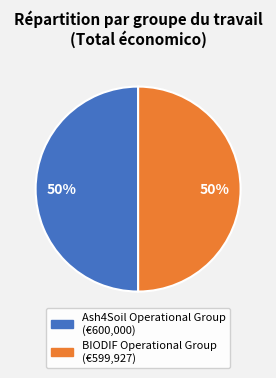

To the nearest percent, what is the combined percentage of BIODIF Operational Group and Ash4Soil Operational Group?

100%